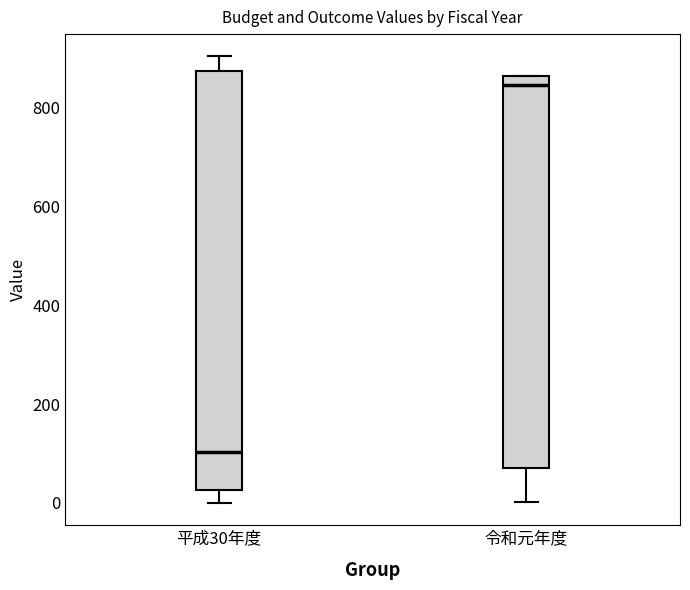

Which box's median line is the highest?

令和元年度